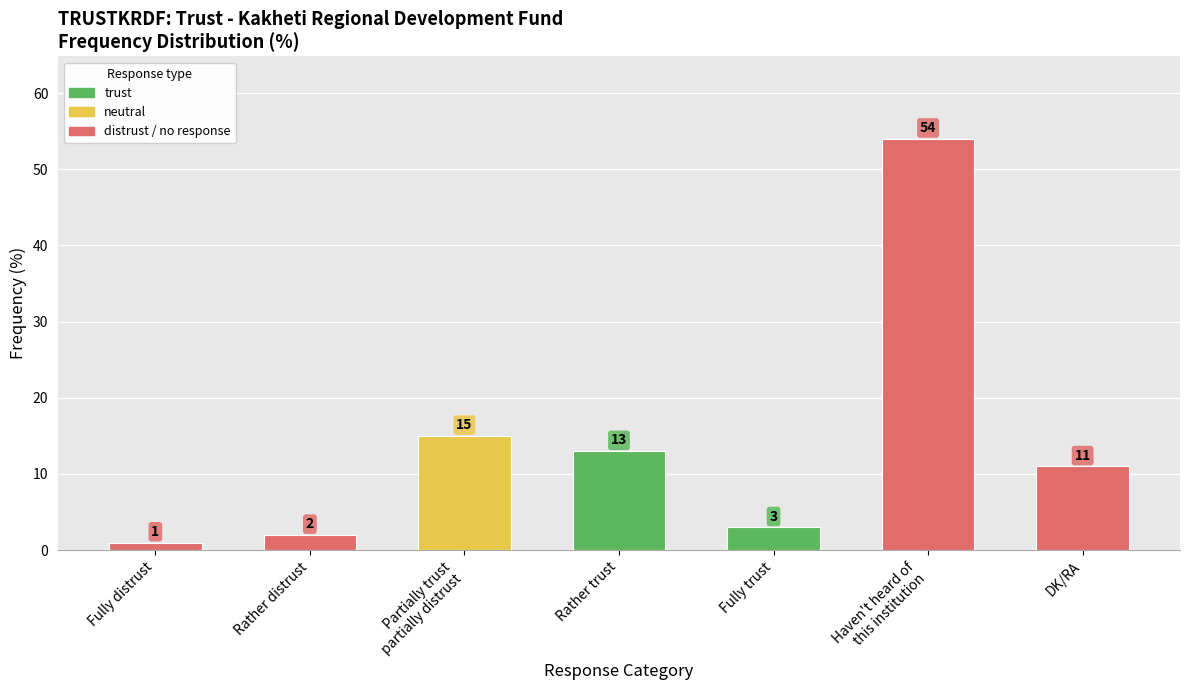

The value at Fully distrust is 1. True or false?

True